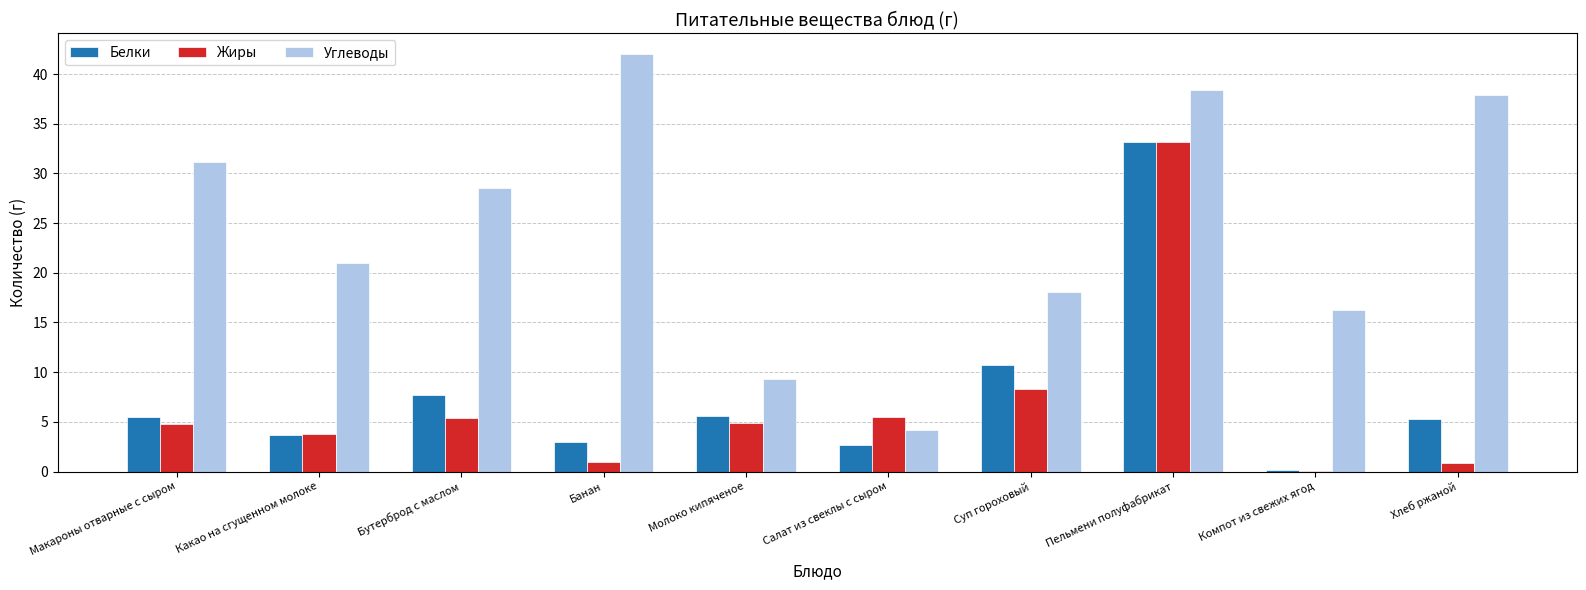

Are the bars horizontal?

No